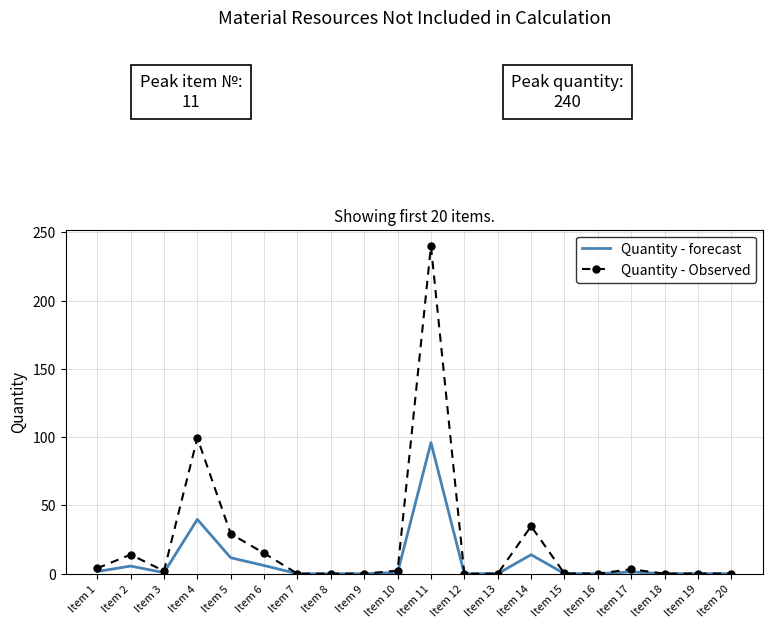

What is the difference between the second highest and minimum values in the Quantity - Observed series?

99.5